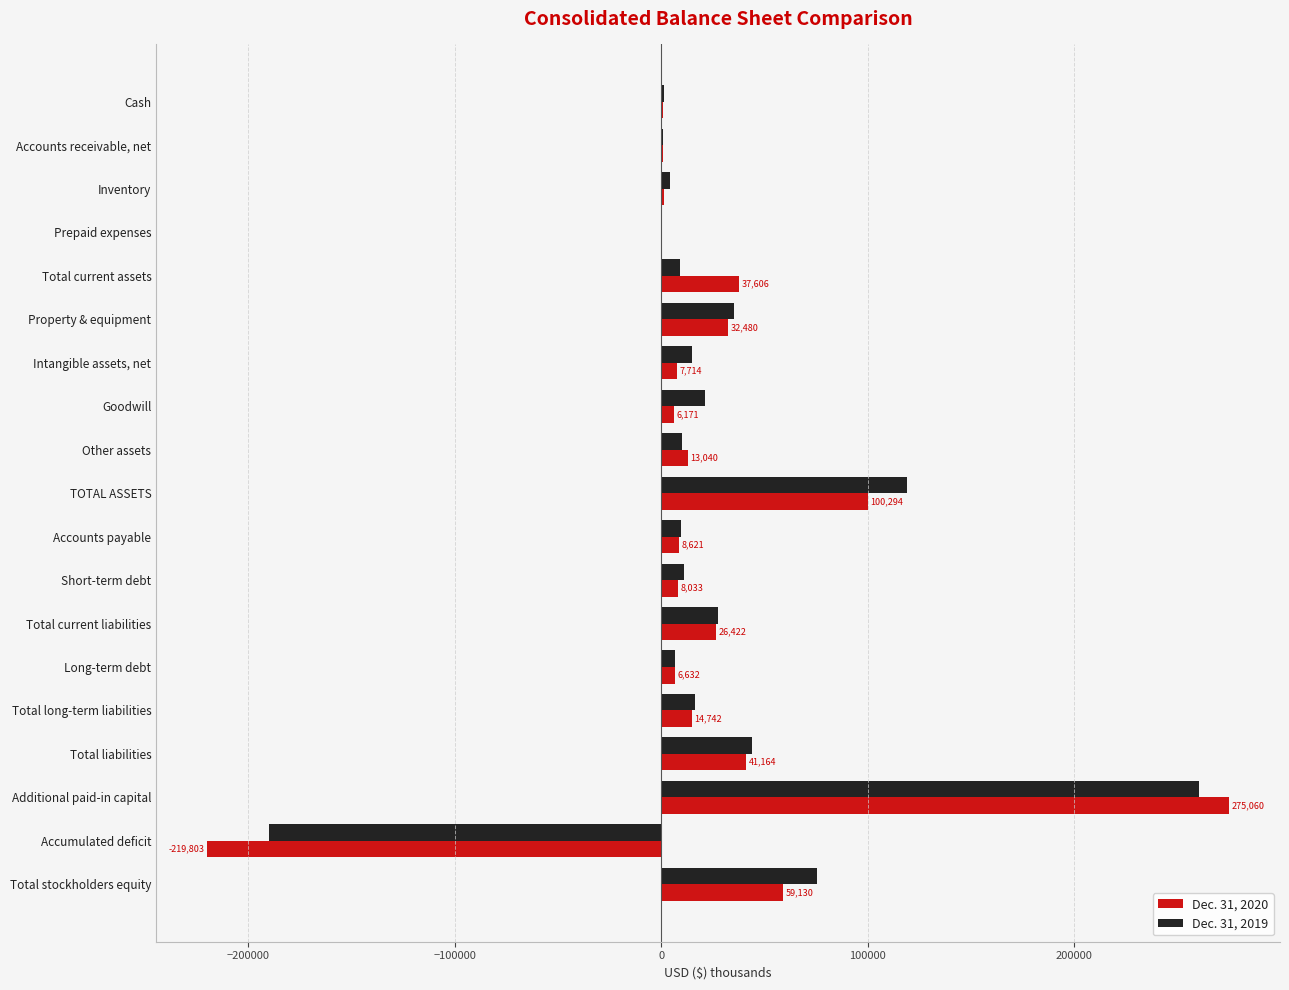

At which category is the sum across all series the highest?

Additional paid-in capital